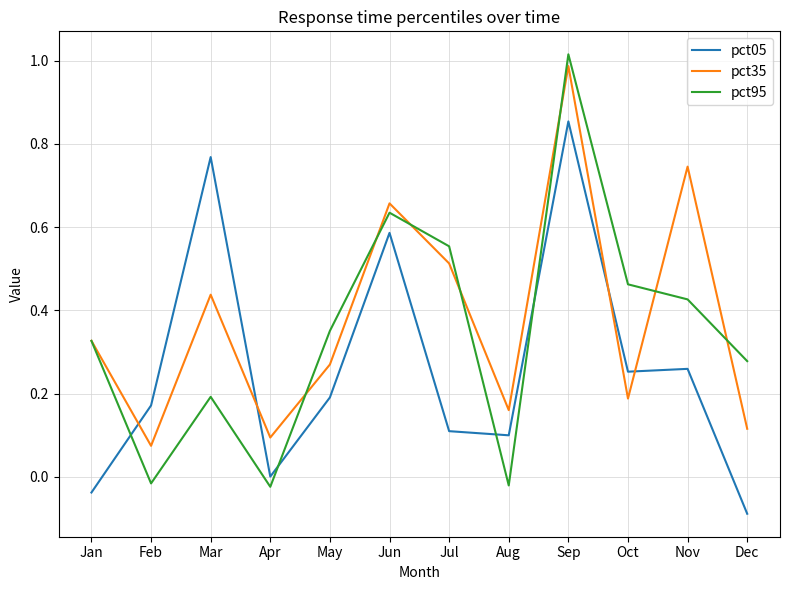

In pct95, how many points are higher than both neighbors (excluding endpoints)?

3